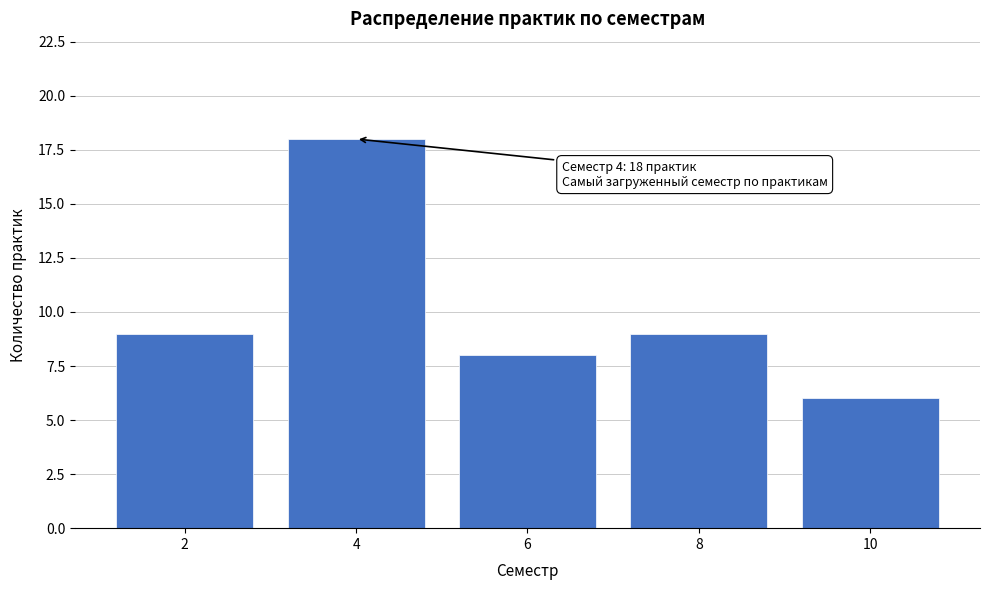

Reading right to left, list all the values displayed in this chart.

10=6	8=9	6=8	4=18	2=9